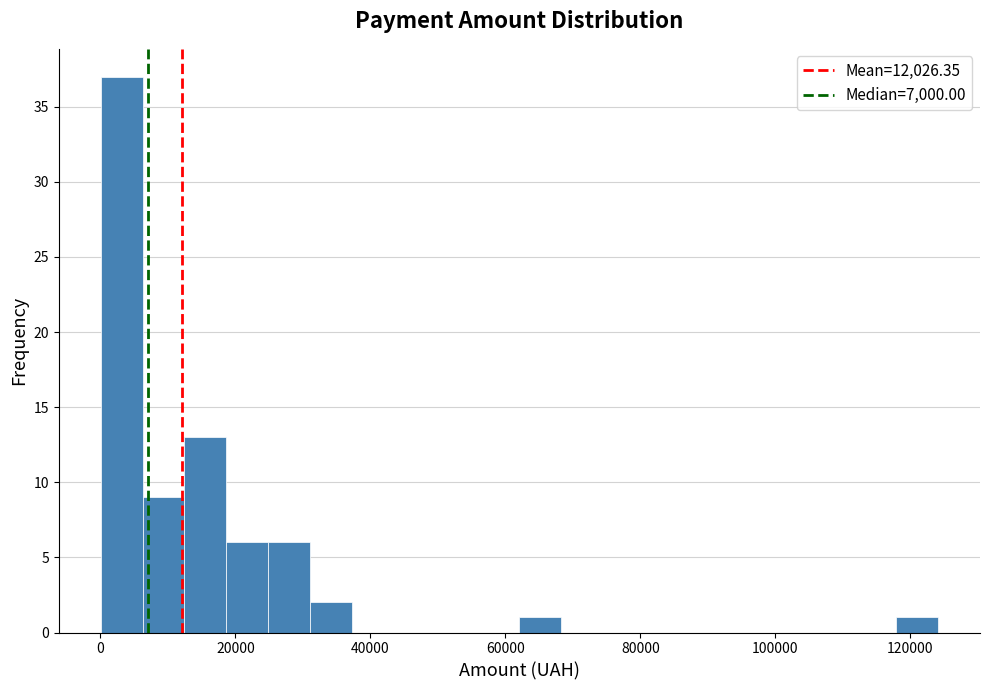

Around what value on the x-axis is the tallest bar? Give the approximate position of its centre, as read against the axis.

4000